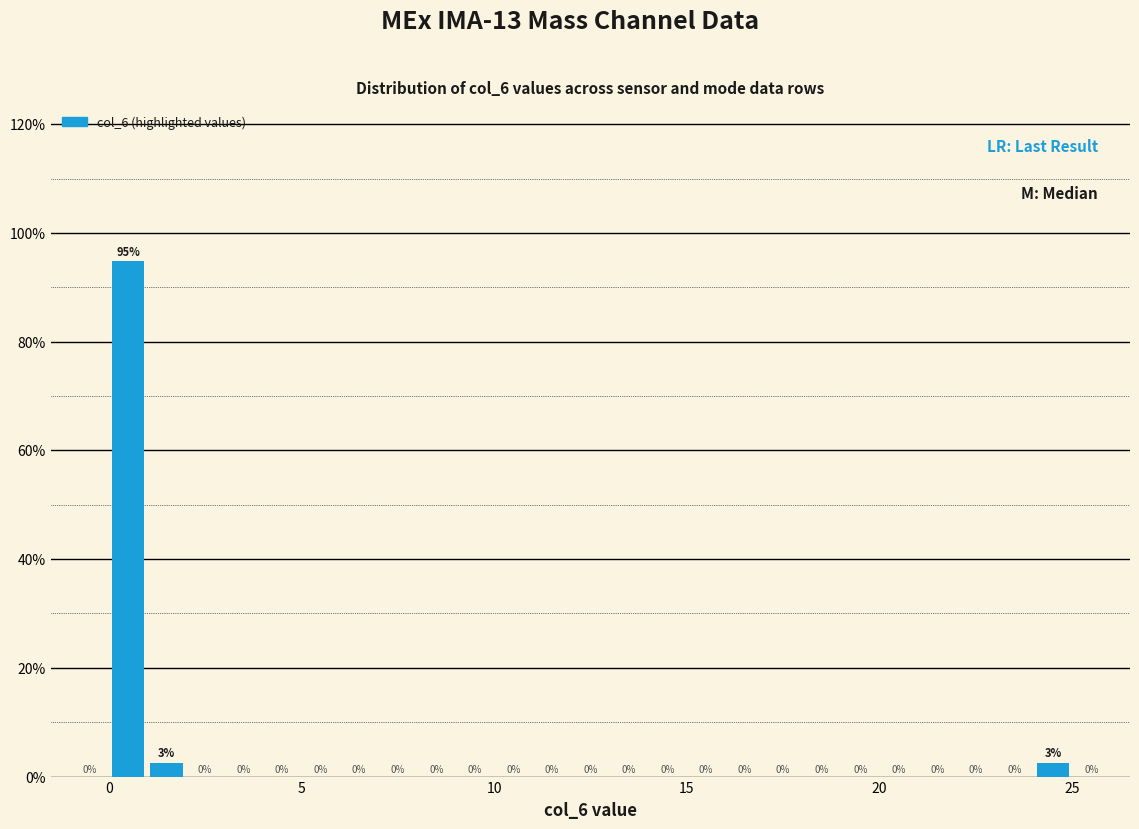

Read against the x-axis, roughly where is the centre of the tallest bar?

0.5